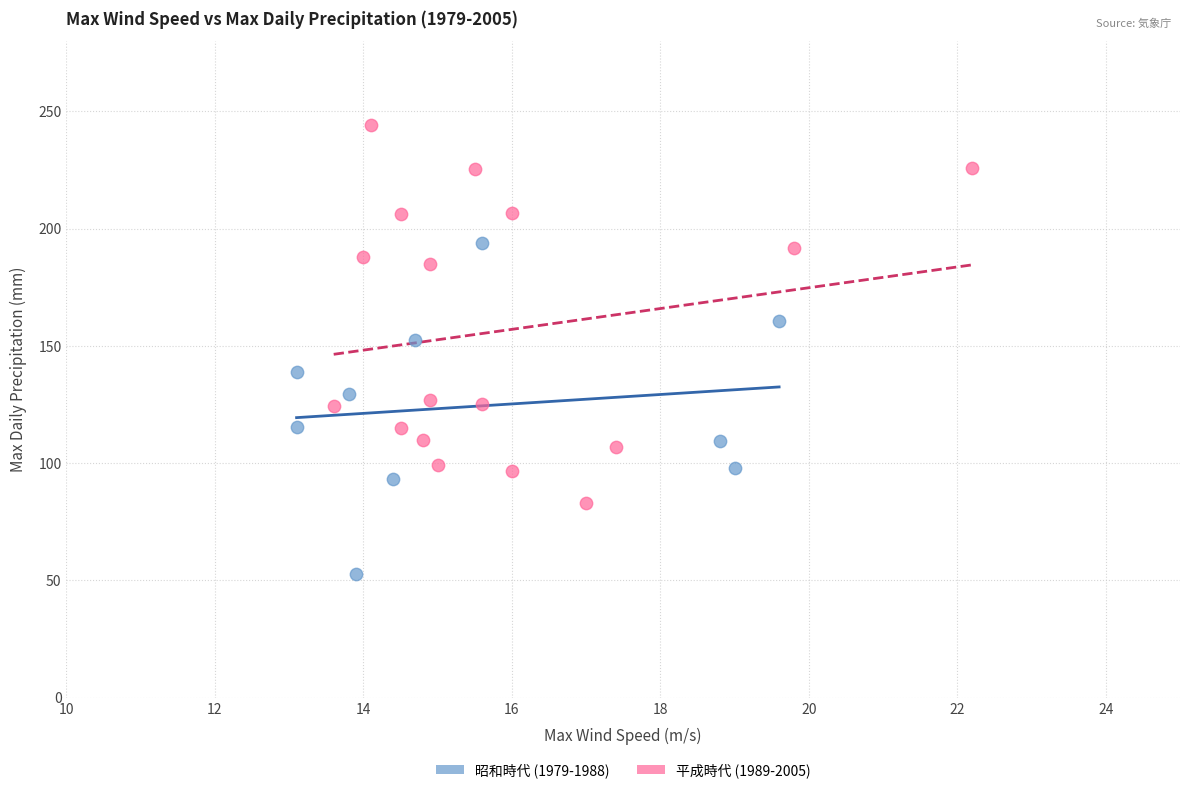

Which series has the widest spread of Y values?

平成時代 (1989-2005)